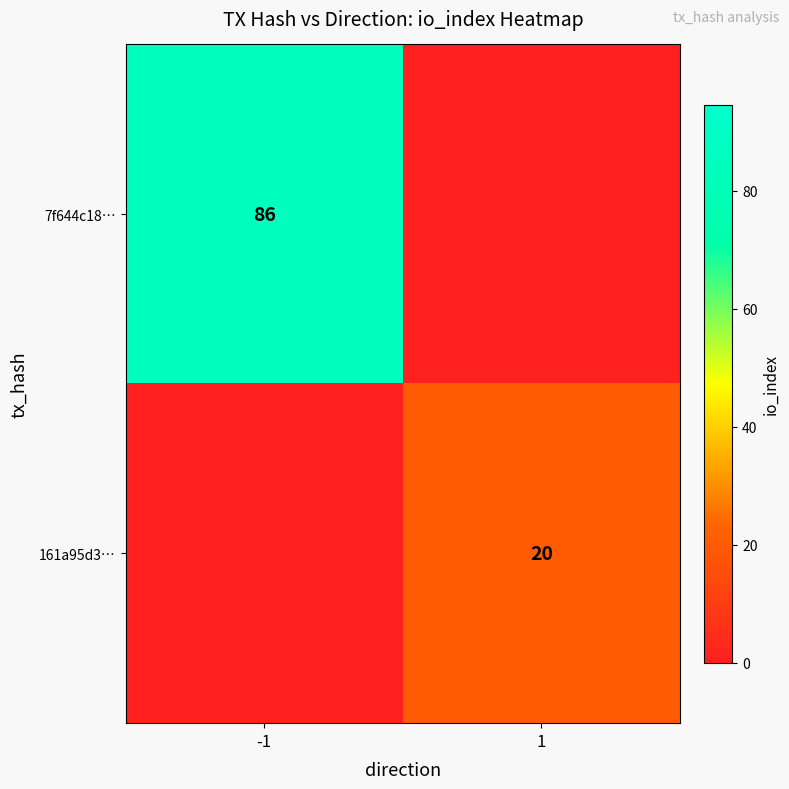

The value of 161a95d3… at 1 is 20. True or false?

True